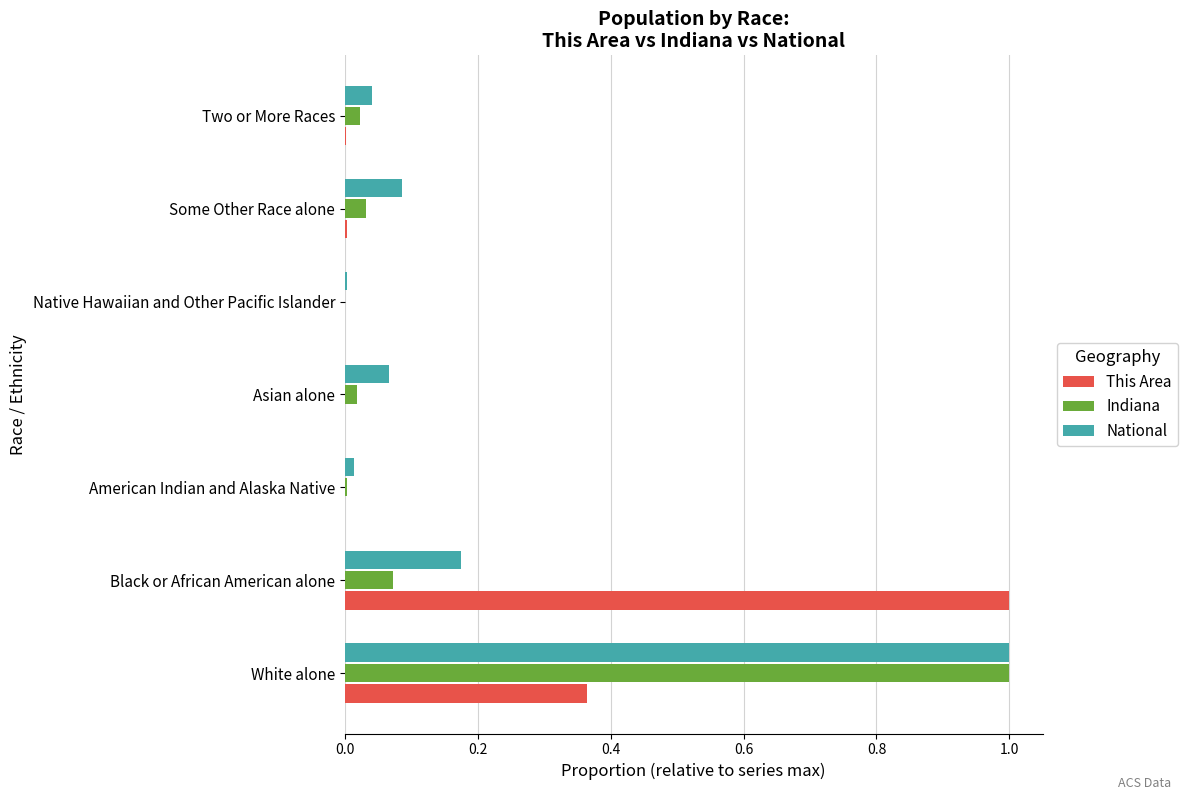

What is the sum of all This Area values?

1.4